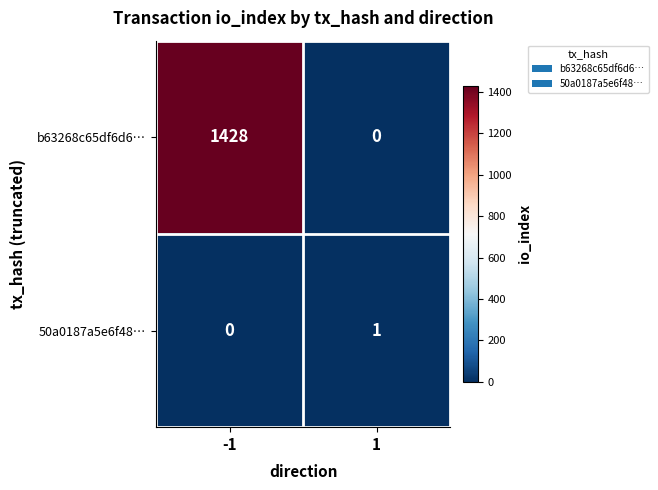

Reading left to right, transcribe all the data shown in this chart.

b63268c65df6d6…: 1428	0
50a0187a5e6f48…: 0	1